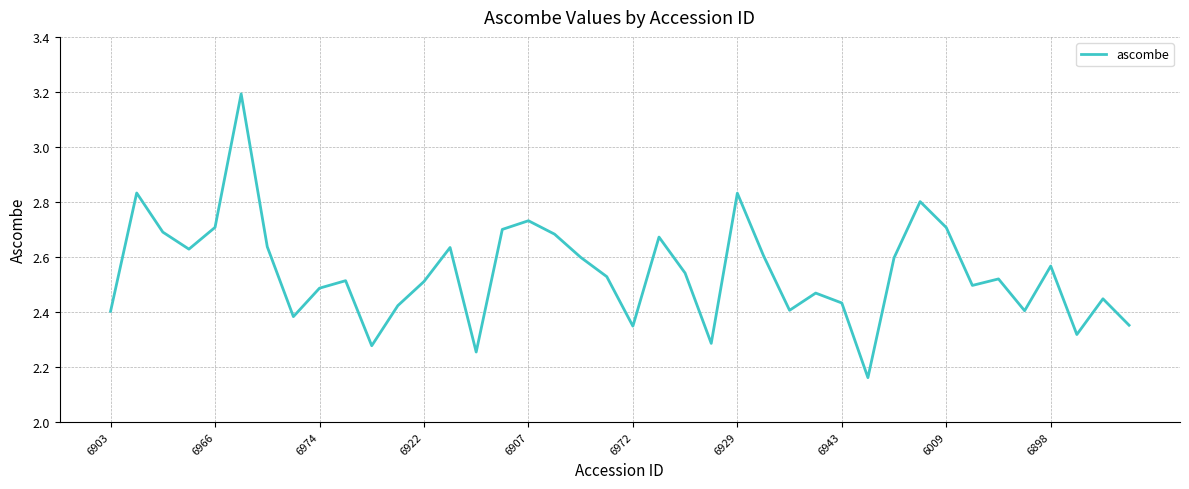

Count the values in the range 2 to 3.

39